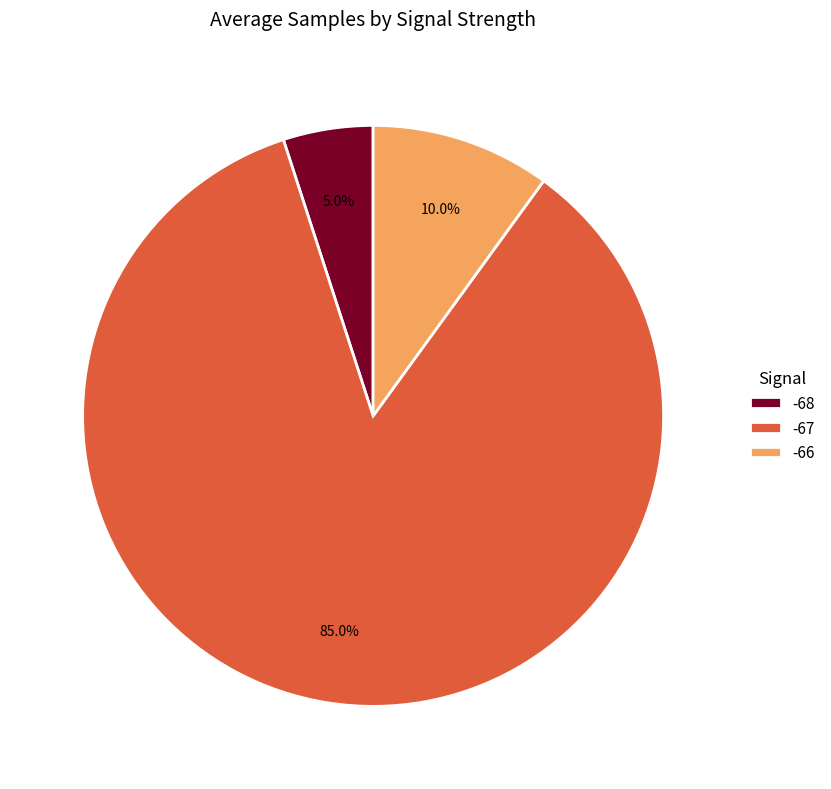

To the nearest percent, what is the average slice percentage?

33%